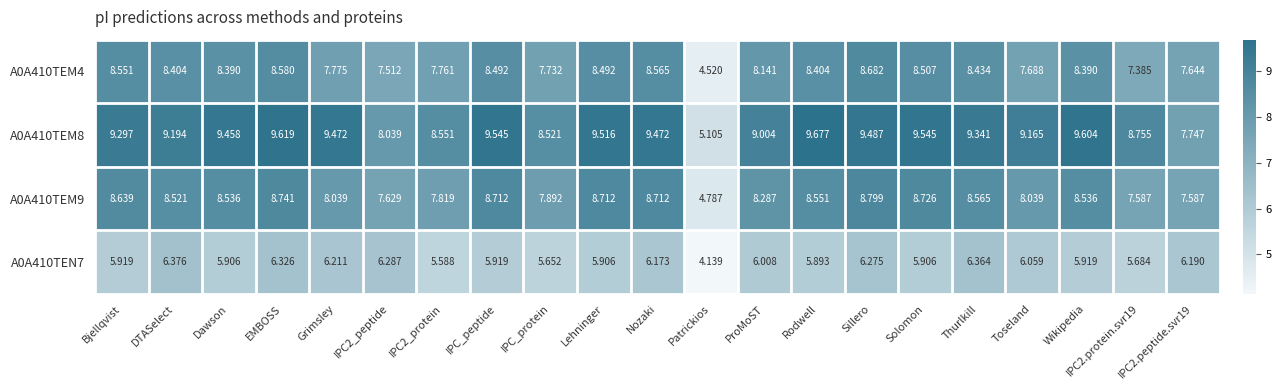

Where does the A0A410TEN7 series first go above 5?

Bjellqvist